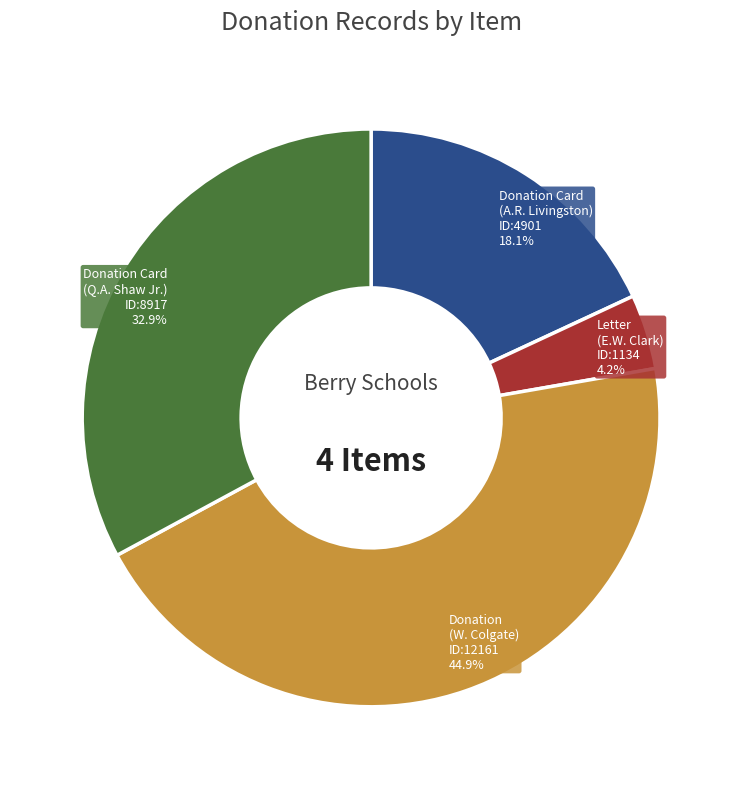

Is there a majority slice in this chart?

No